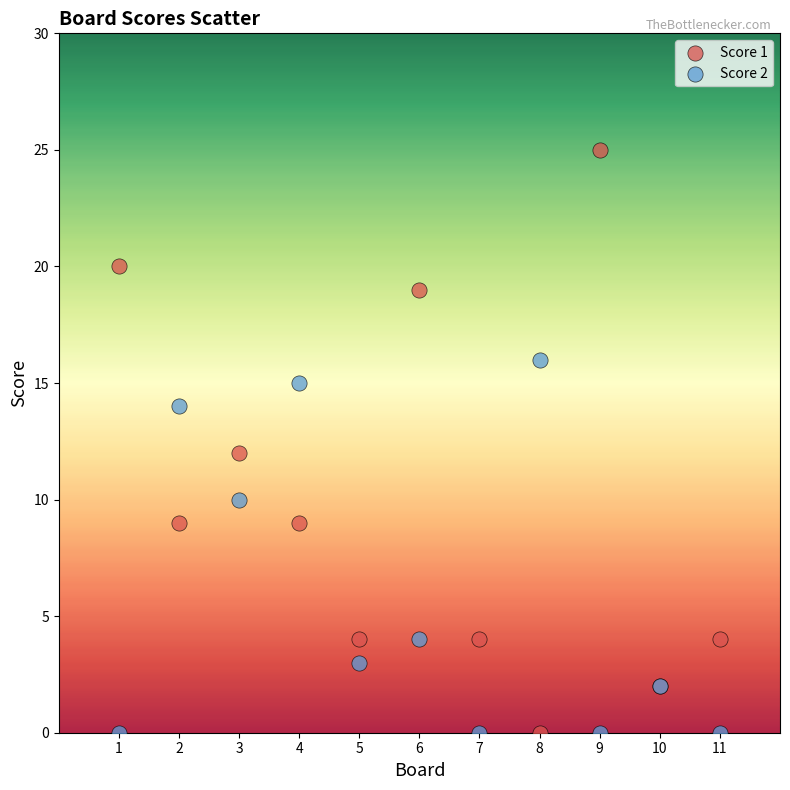

Which series has the largest Y range (max minus min)?

Score 1